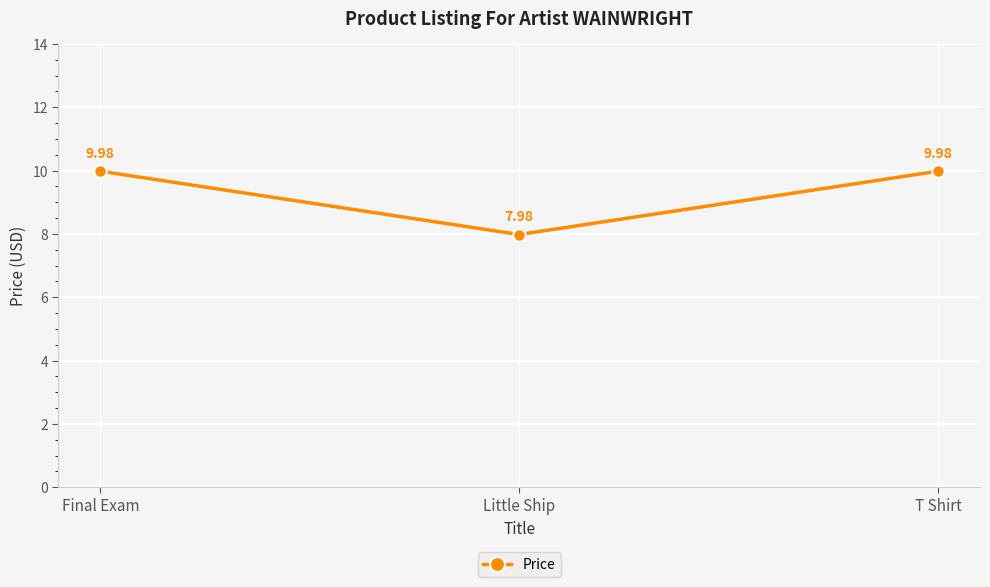

What is the label of the 3rd point from the left?

T Shirt